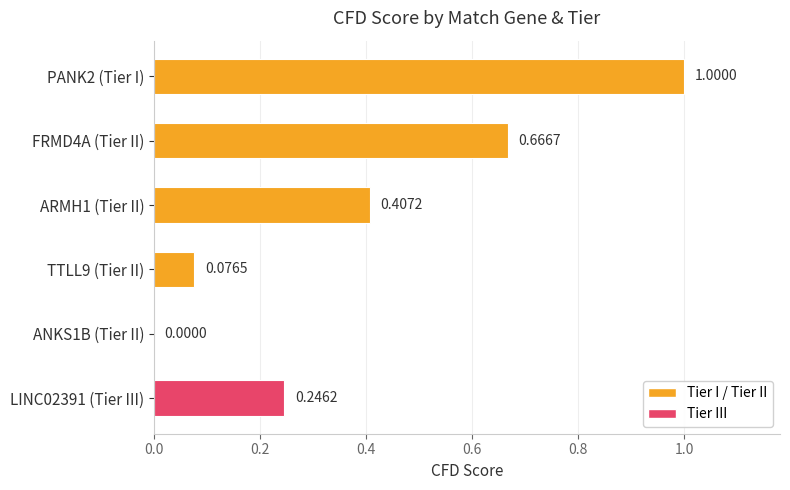

What is the change in value from FRMD4A (Tier II) to TTLL9 (Tier II)?

-0.6